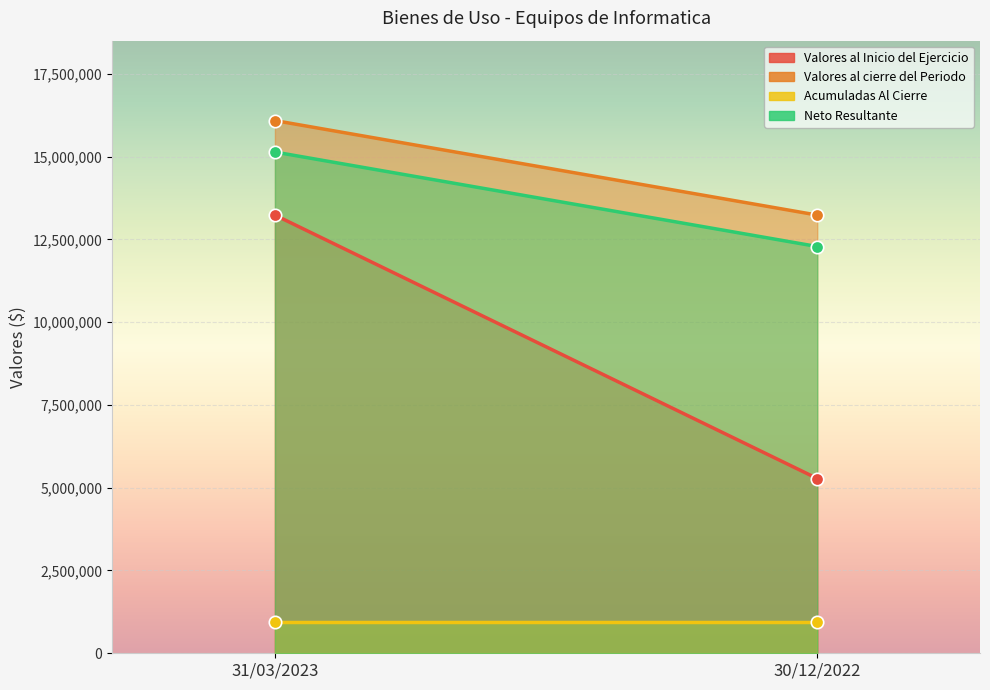

Is the value of Valores al Inicio del Ejercicio at 30/12/2022 greater than the value of Valores al cierre del Periodo at 30/12/2022?

No